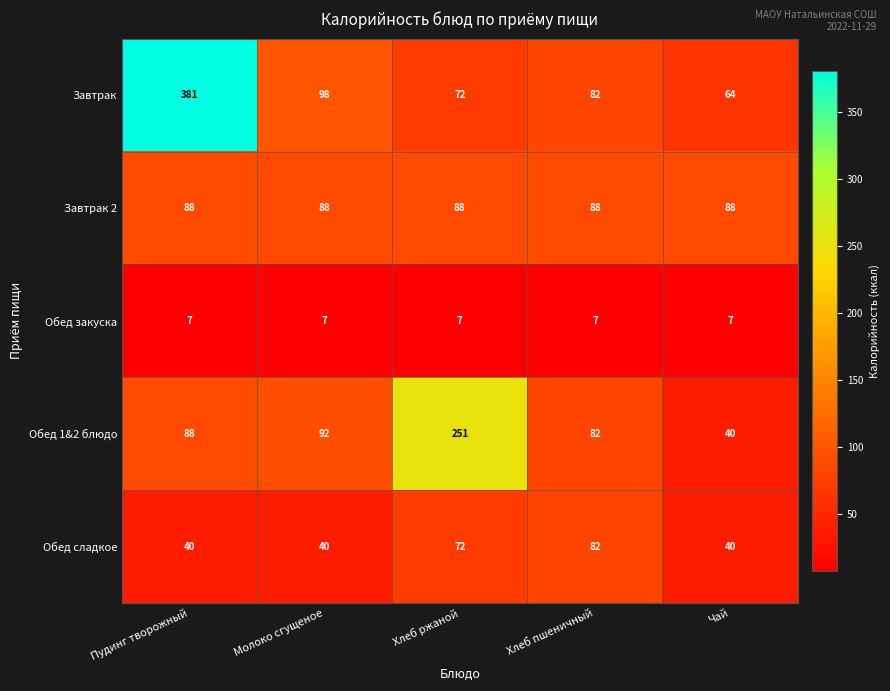

The value of Обед 1&2 блюдо at Хлеб пшеничный is 139. True or false?

False